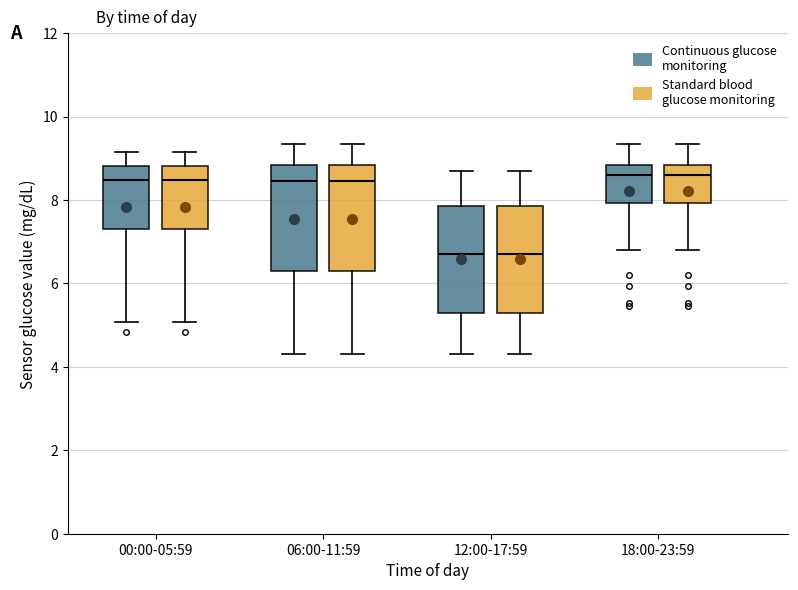

Where does the upper whisker of the box for 18:00-23:59 (Standard blood glucose monitoring) end on the y-axis? The values are not printed on the chart, so give them approximately, as read against the axis.

9.4